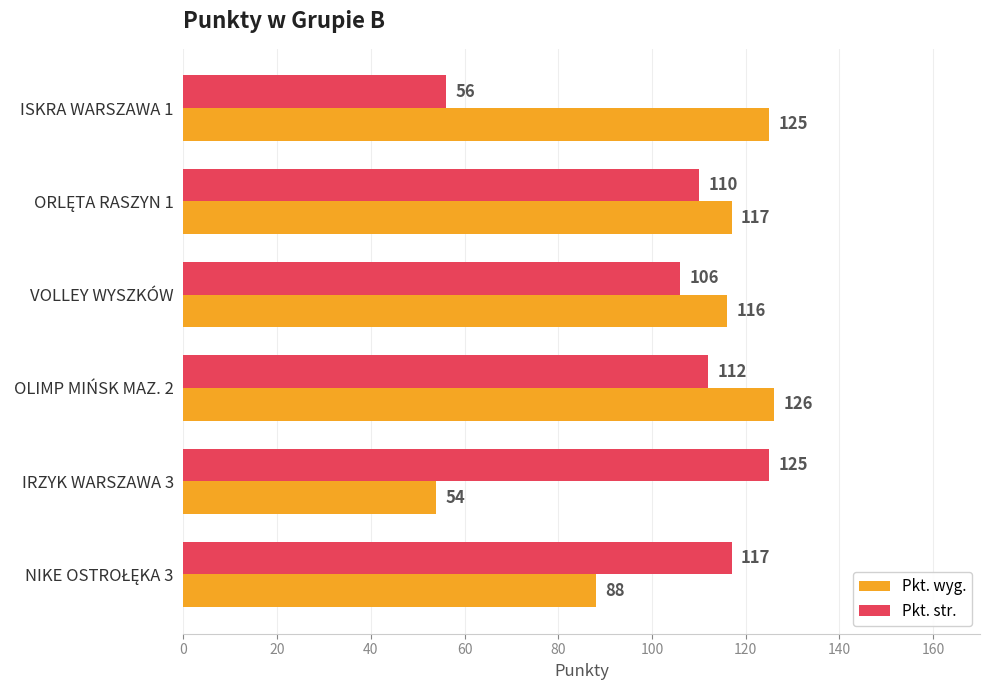

What is the sum of all Pkt. wyg. values?

626